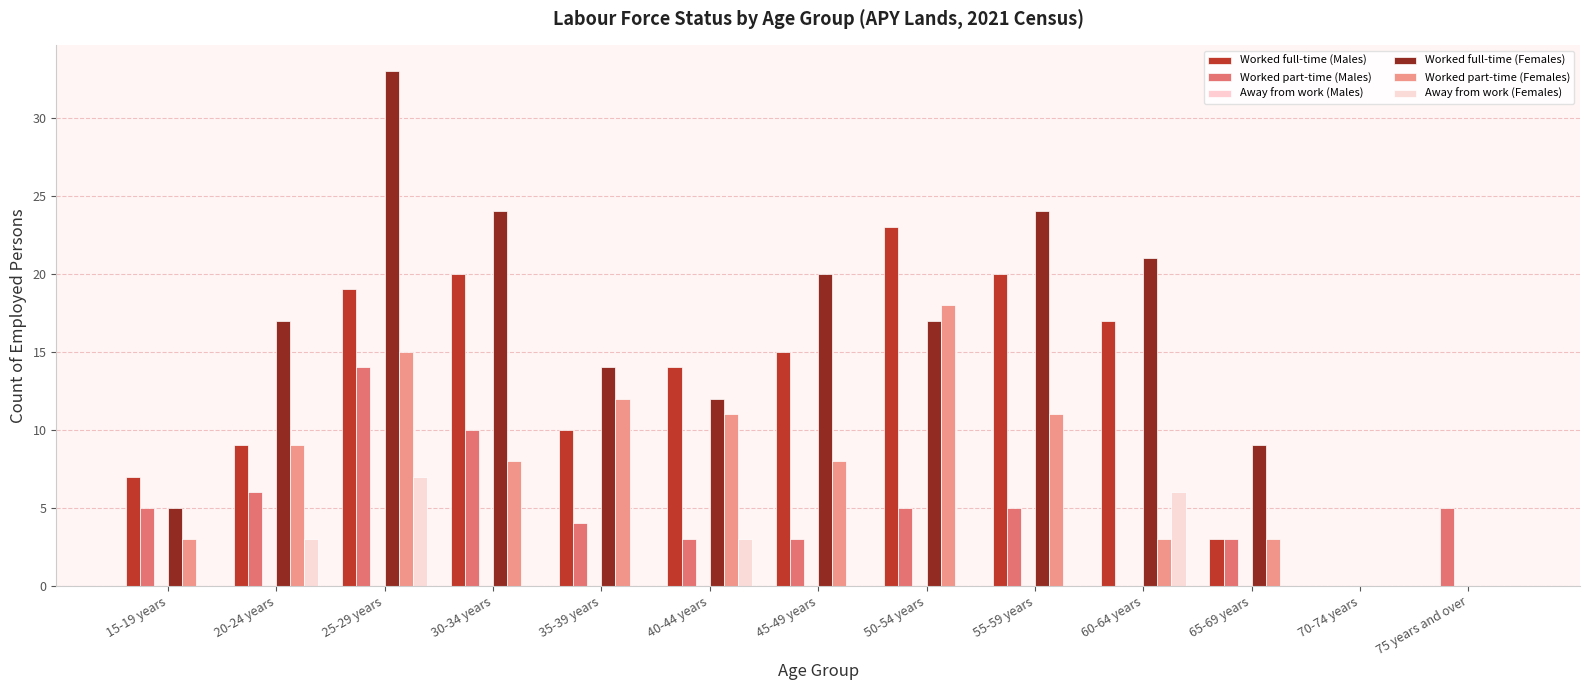

How many data points does each series have?

13